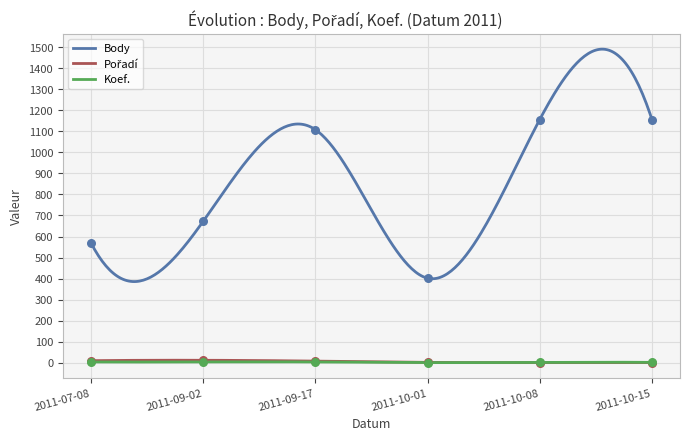

At how many categories does at least one series exceed 1081?

3